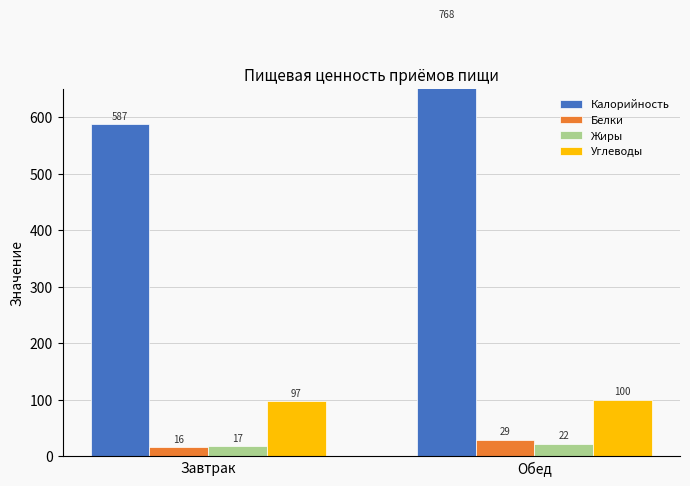

Does the chart contain any negative values?

No